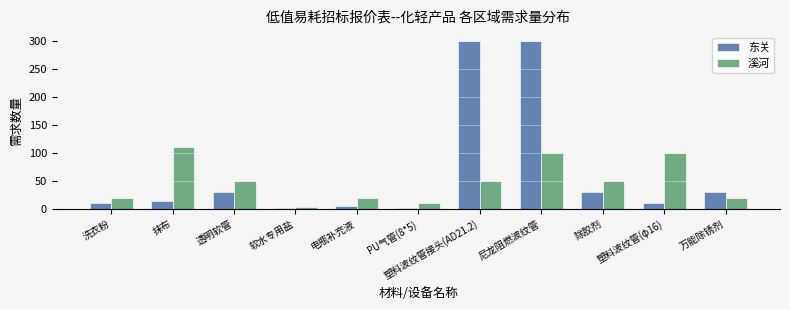

How many series are shown in this chart?

2